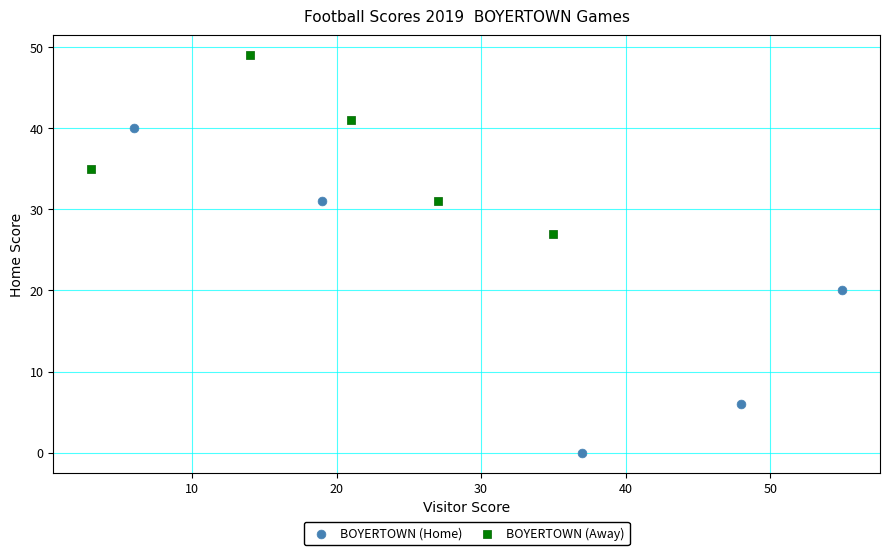

Which series reaches the minimum Y coordinate?

BOYERTOWN (Home)